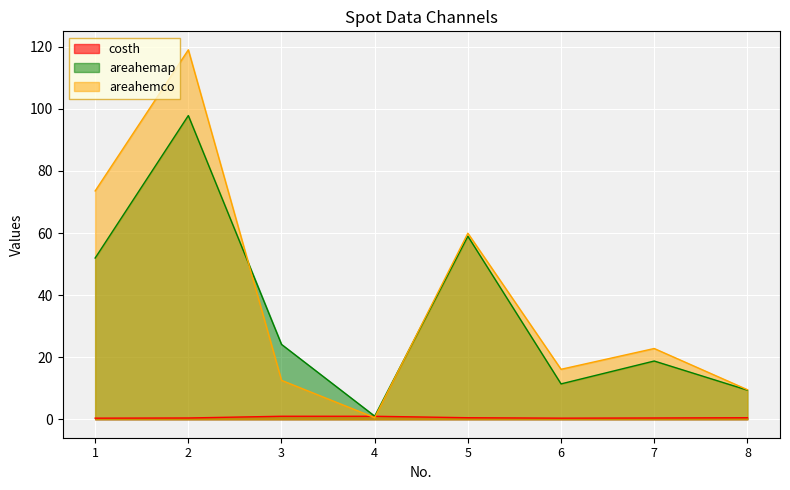

Between 1 and 4, which series saw the biggest shift?

areahemco